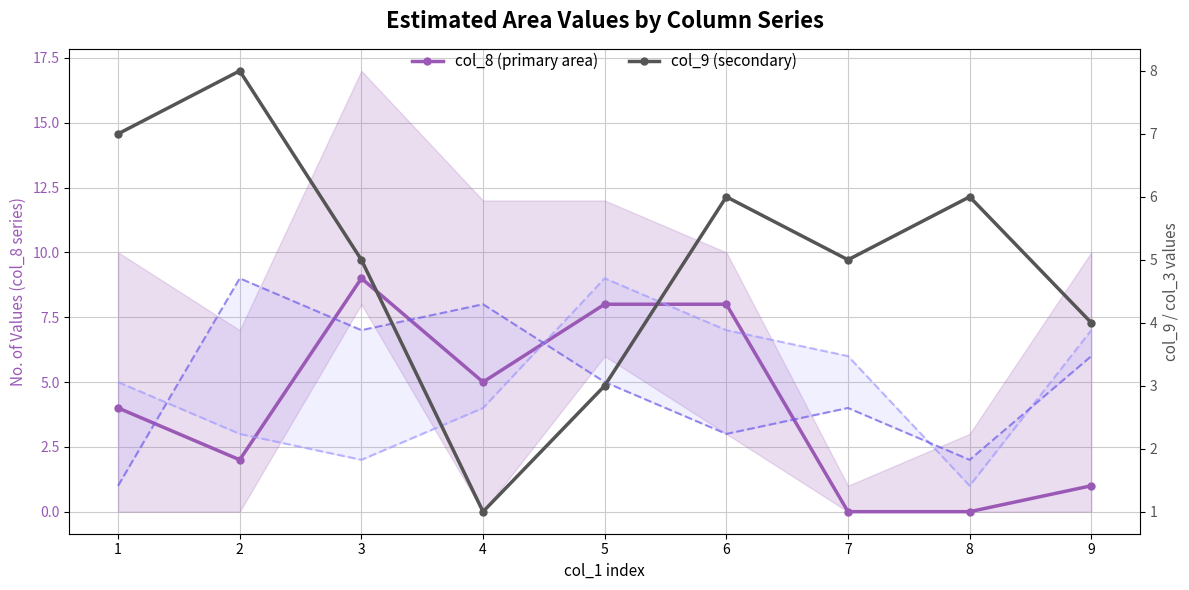

How many times do col_8 (primary area) and col_6 cross each other?

5